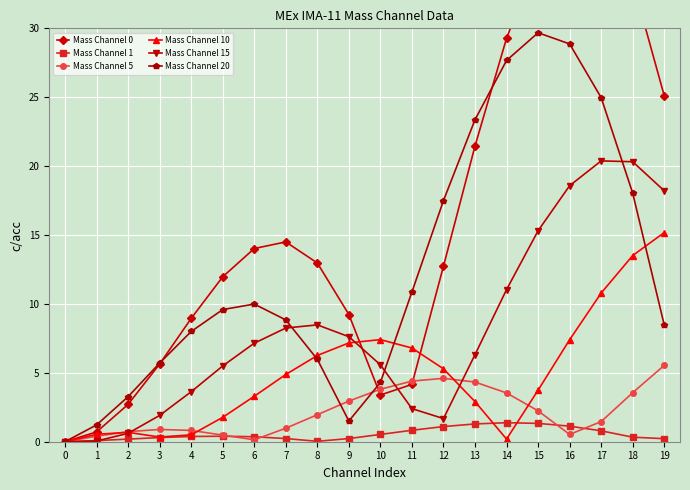

The Mass Channel 5 series shows 0.5 at 15. True or false?

False